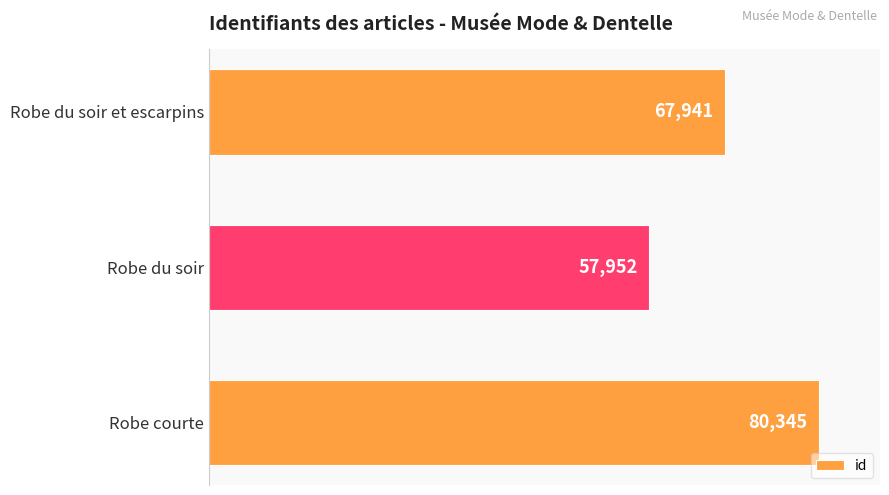

Count the number of categories in the chart.

3